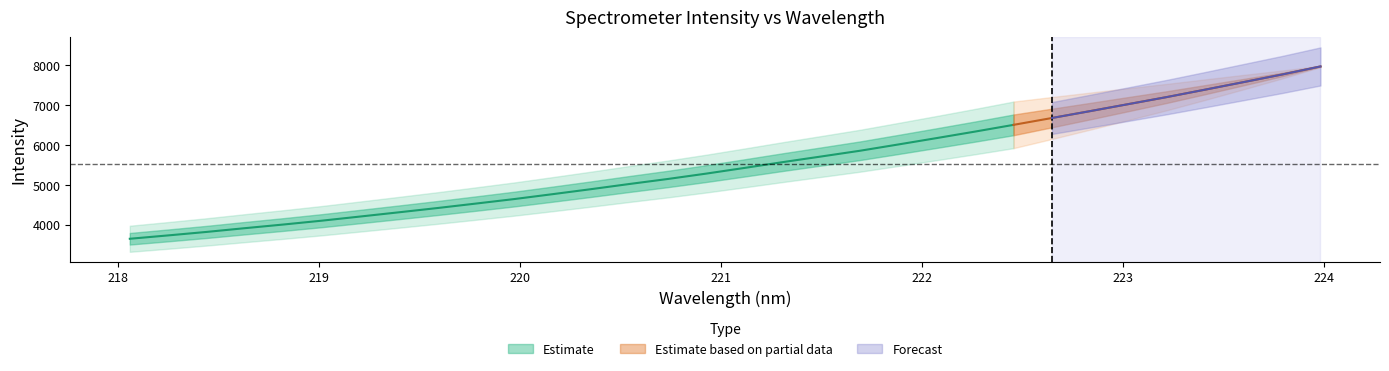

At which category is the sum across all series the highest?

31